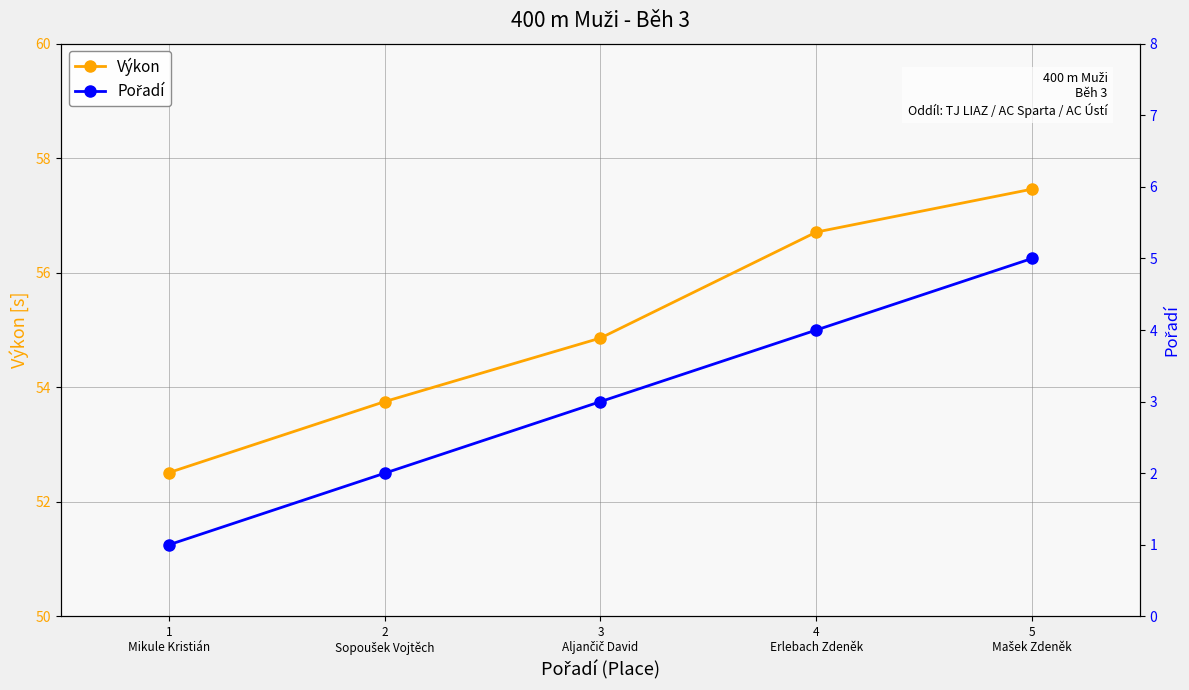

List the series in order of their overall mean, lowest first.

Pořadí, Výkon